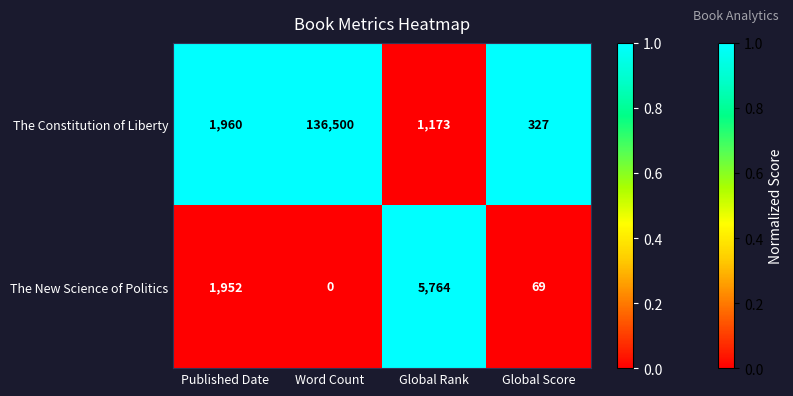

Reading right to left, extract all data points from this chart.

The Constitution of Liberty: 327	1173	136500	1960
The New Science of Politics: 69	5764	0	1952